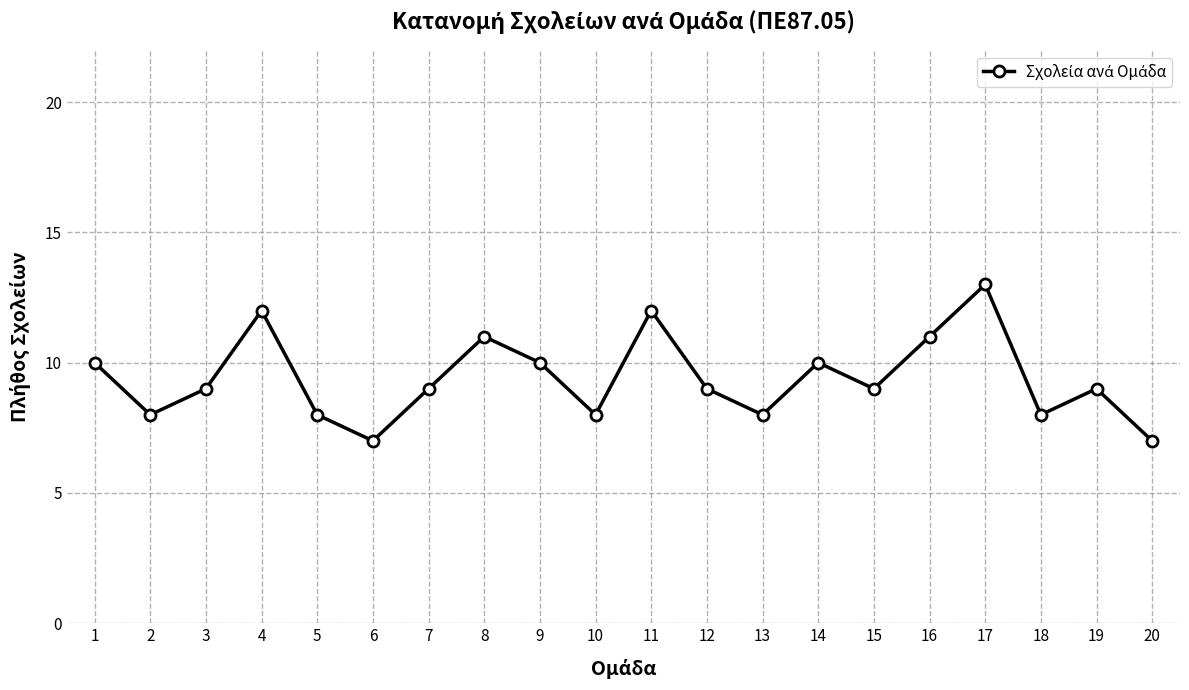

The chart shows a value of 5 at 5. True or false?

False